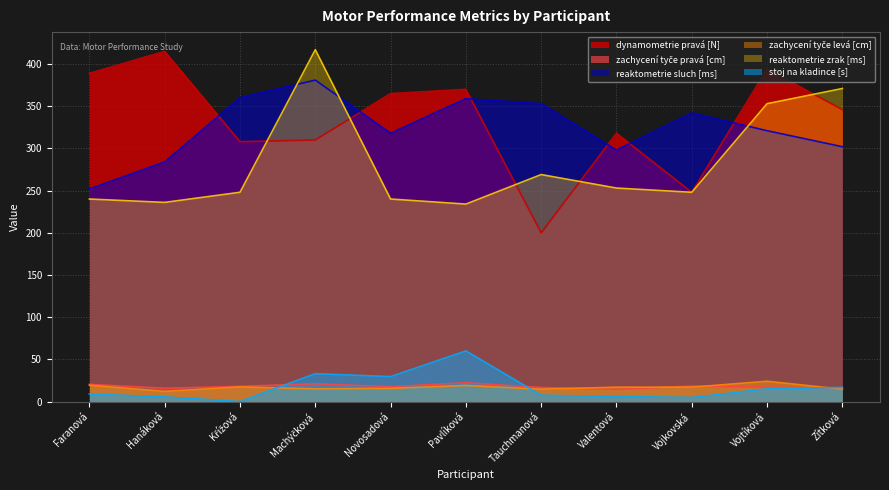

What are all the series names shown in the legend?

dynamometrie pravá [N], zachycení tyče pravá [cm], reaktometrie sluch [ms], zachycení tyče levá [cm], reaktometrie zrak [ms], stoj na kladince [s]